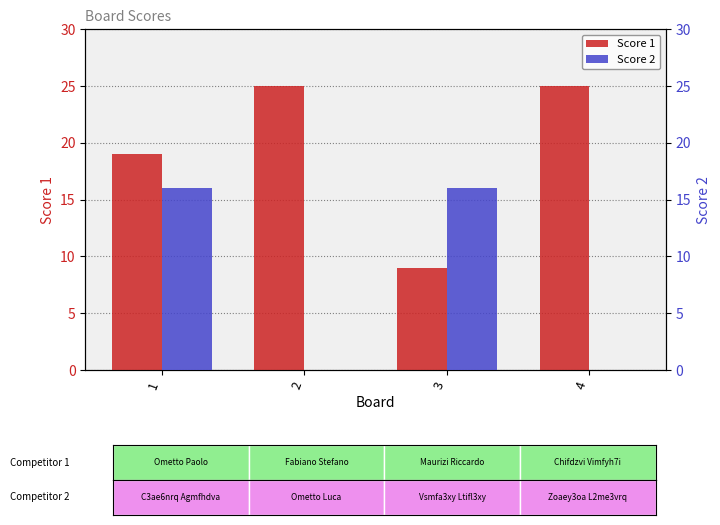

What are all the series names shown in the legend?

Score 1, Score 2